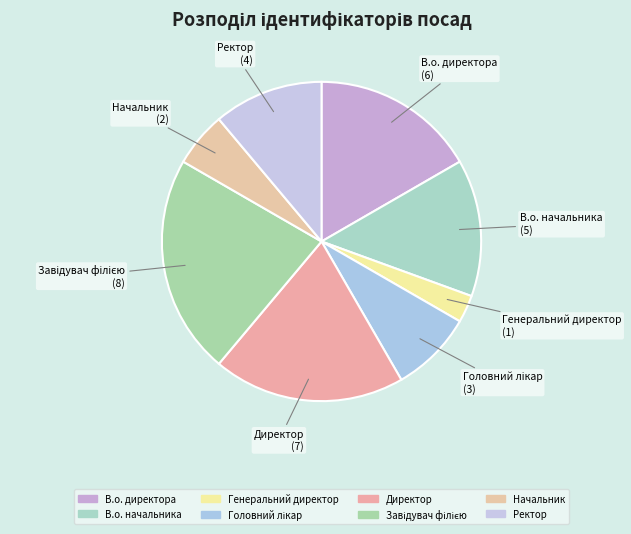

How many slices are in this pie chart?

8